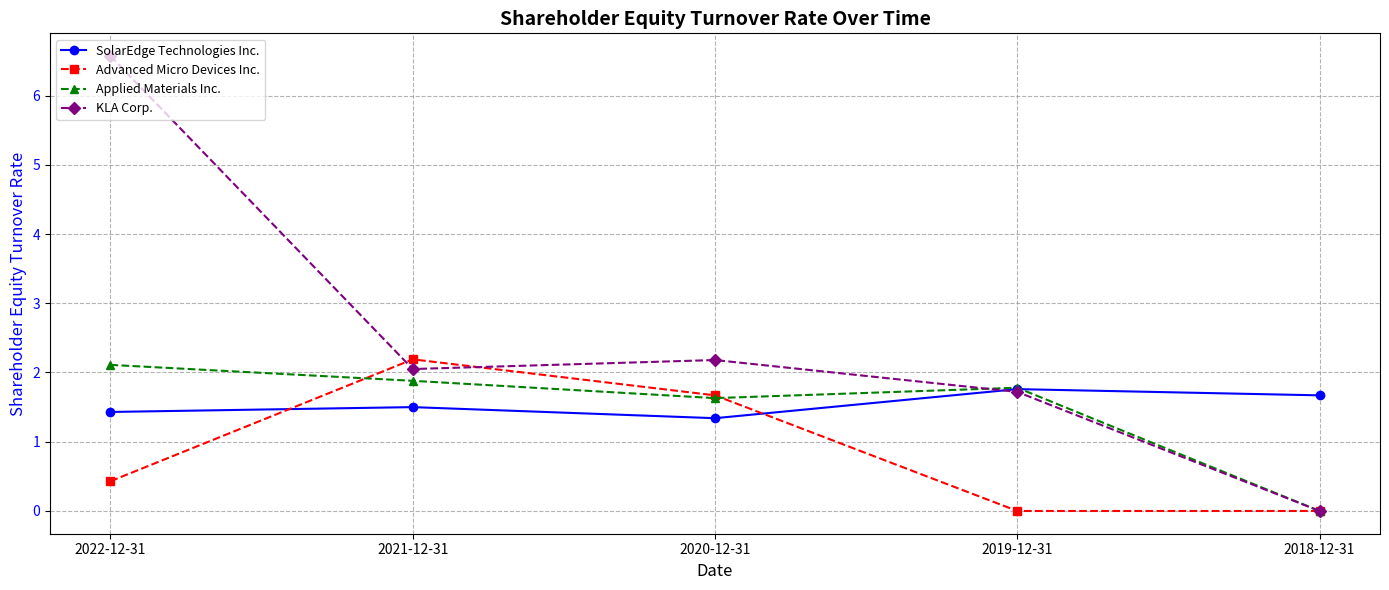

How many lines are shown in the chart?

4